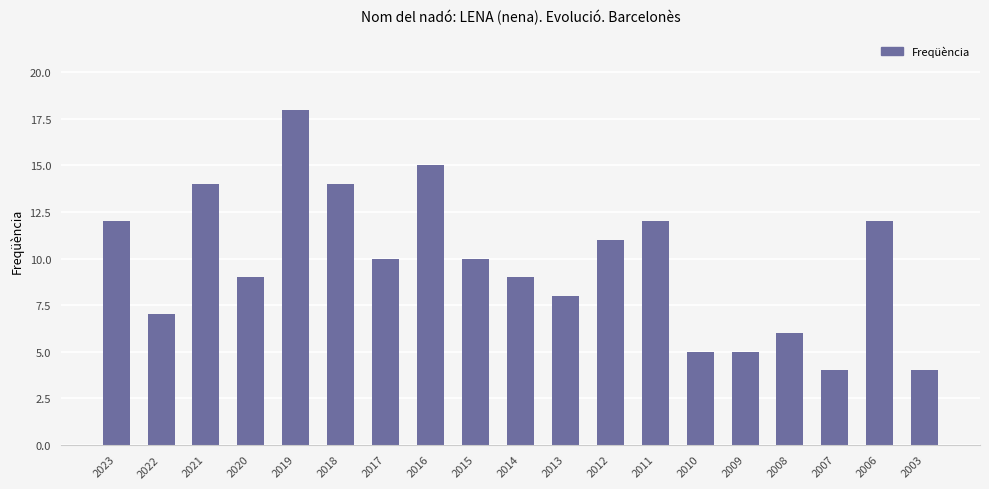

What is the difference between the second highest and minimum values?

11